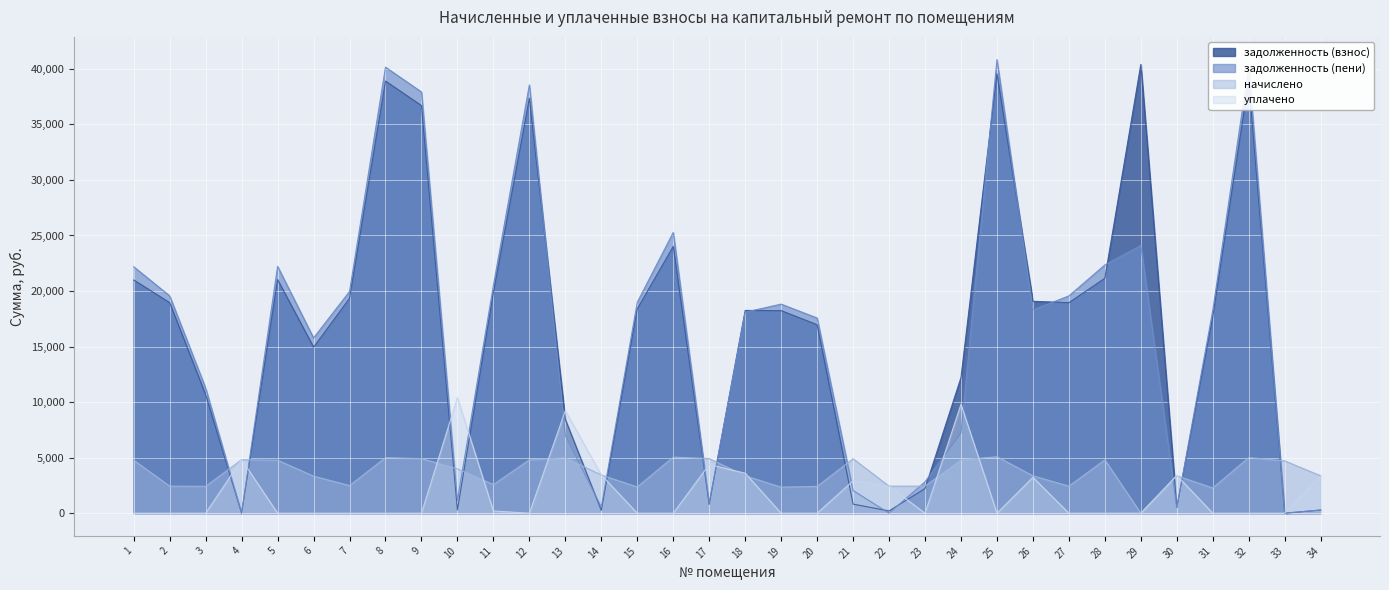

How many lines are shown in the chart?

4